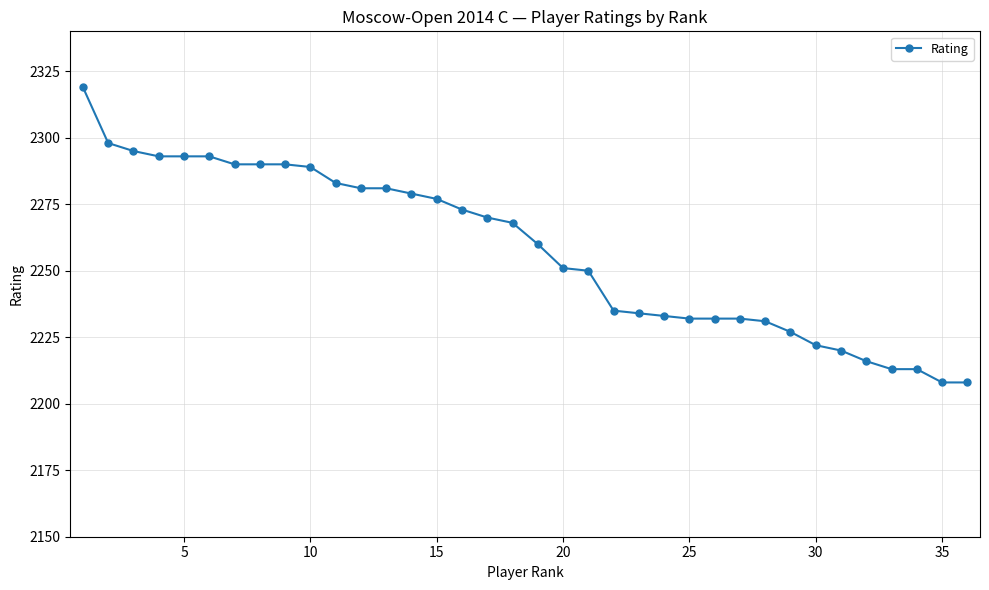

Reading right to left, list all the values displayed in this chart.

2208	2208	2213	2213	2216	2220	2222	2227	2231	2232	2232	2232	2233	2234	2235	2250	2251	2260	2268	2270	2273	2277	2279	2281	2281	2283	2289	2290	2290	2290	2293	2293	2293	2295	2298	2319